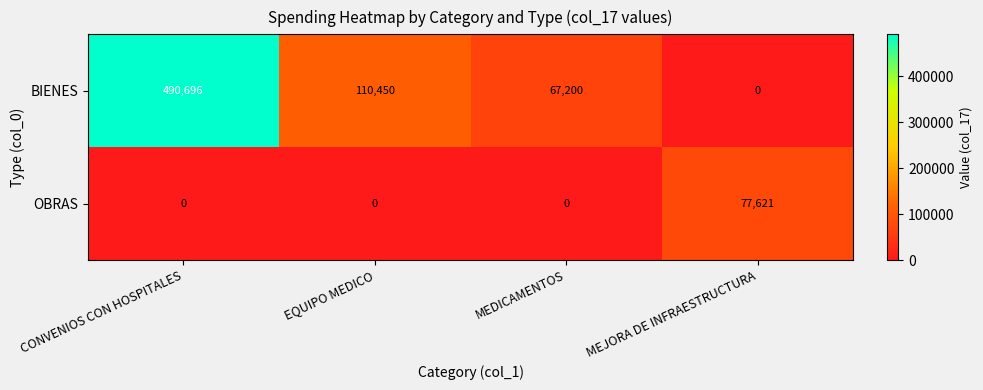

Which series has the largest total across all categories?

BIENES